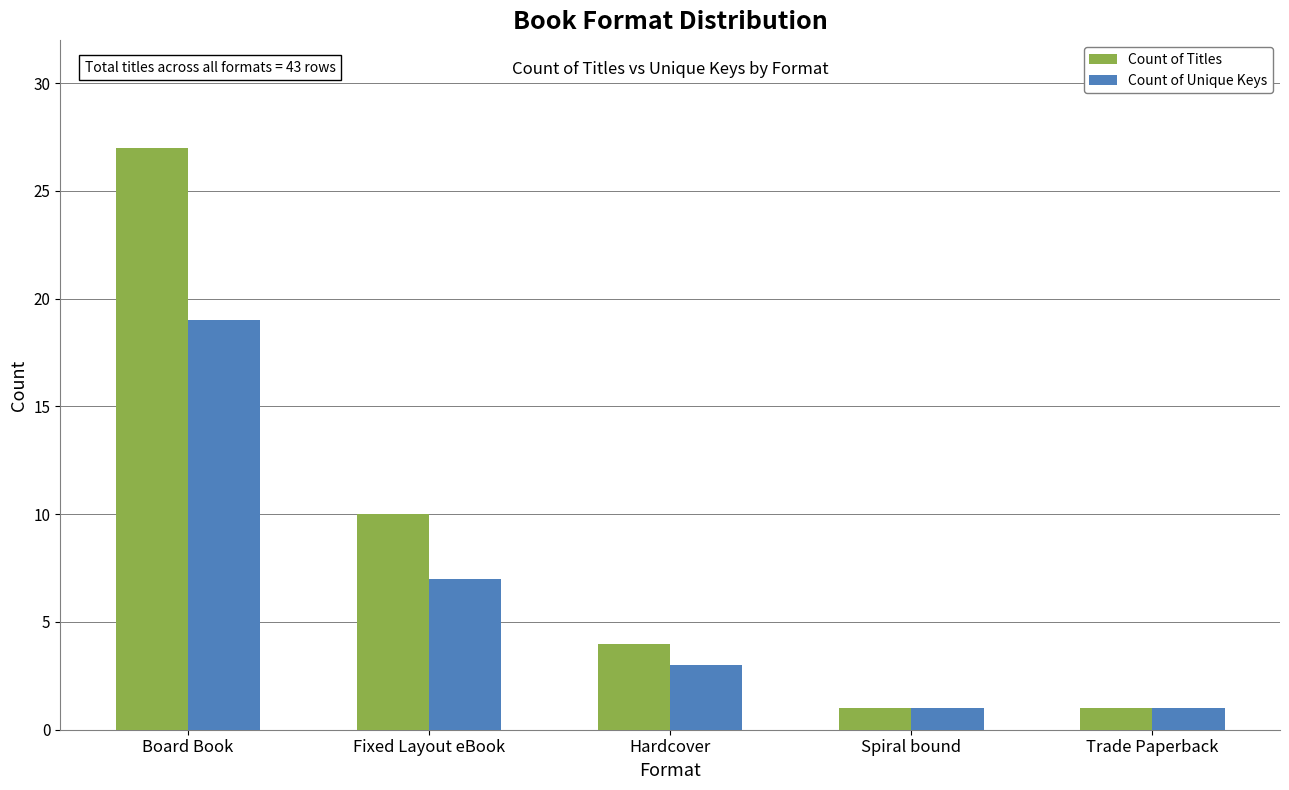

List the series in order of their overall mean, highest first.

Count of Titles, Count of Unique Keys